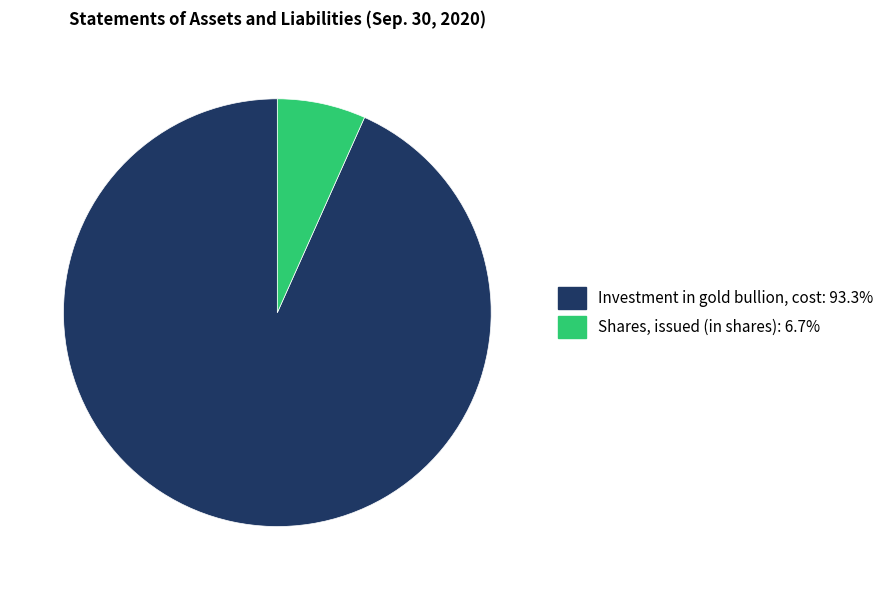

Is there a majority slice in this chart?

Yes